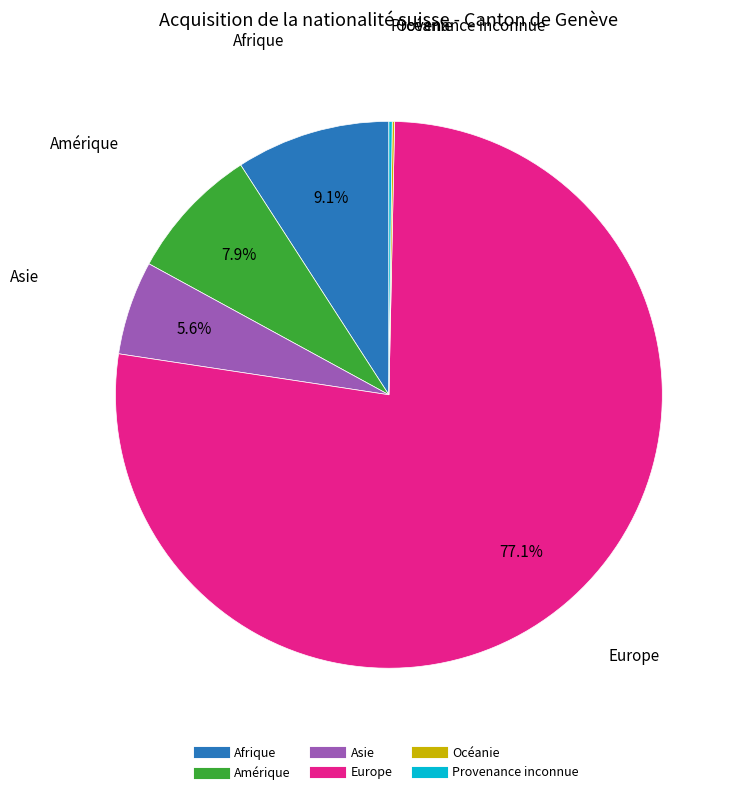

Is Amérique the majority of the pie?

No